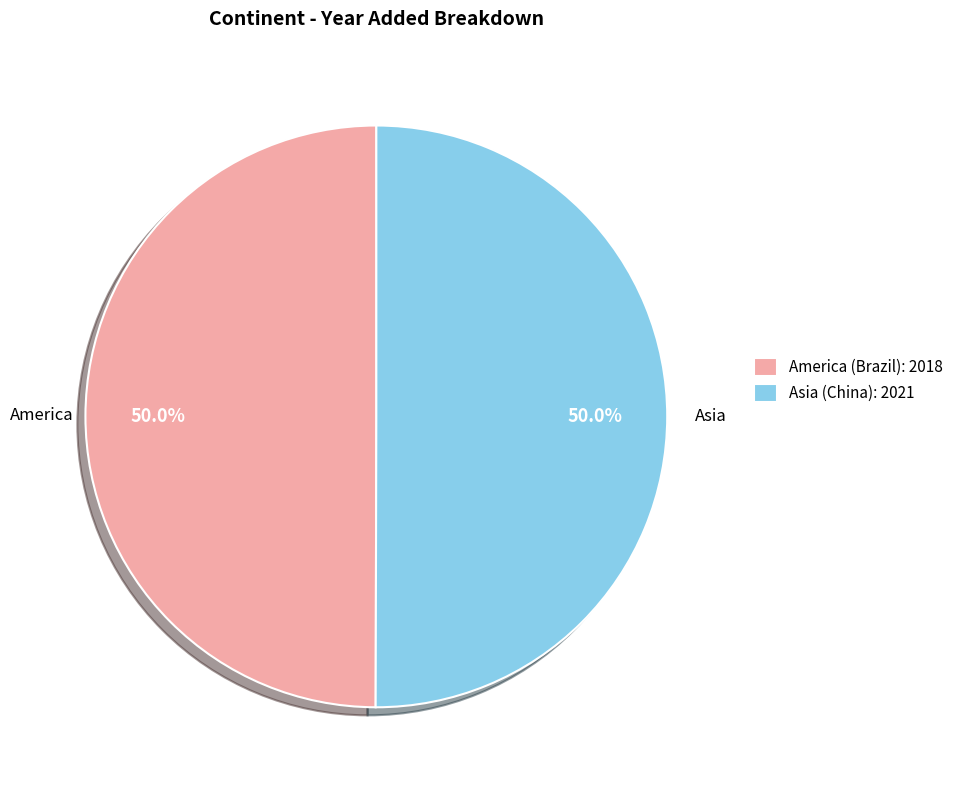

Do Asia (China): 2021 and America (Brazil): 2018 together represent more than half of the pie?

Yes